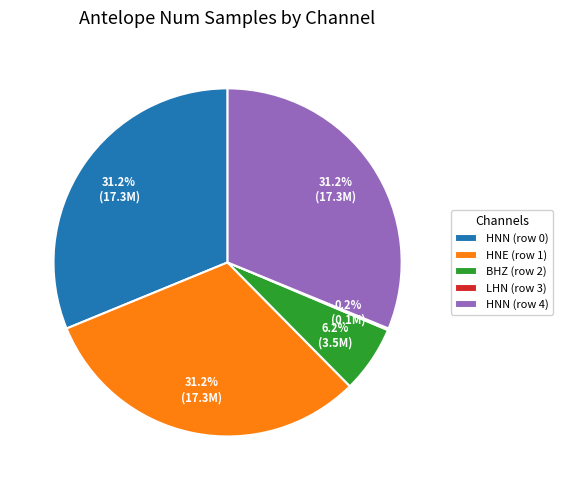

Is there any slice that represents more than half of the pie?

No